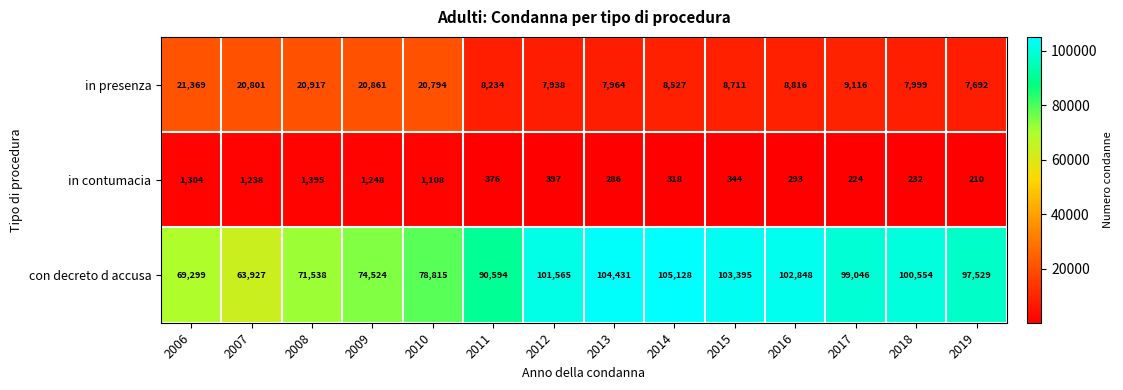

What is the smallest value displayed?

210